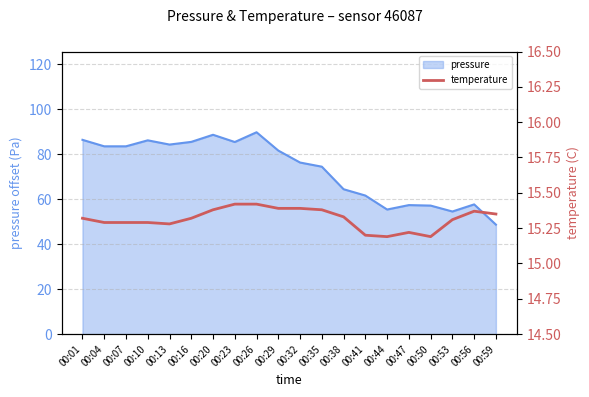

What is the minimum value shown in the chart?

15.2